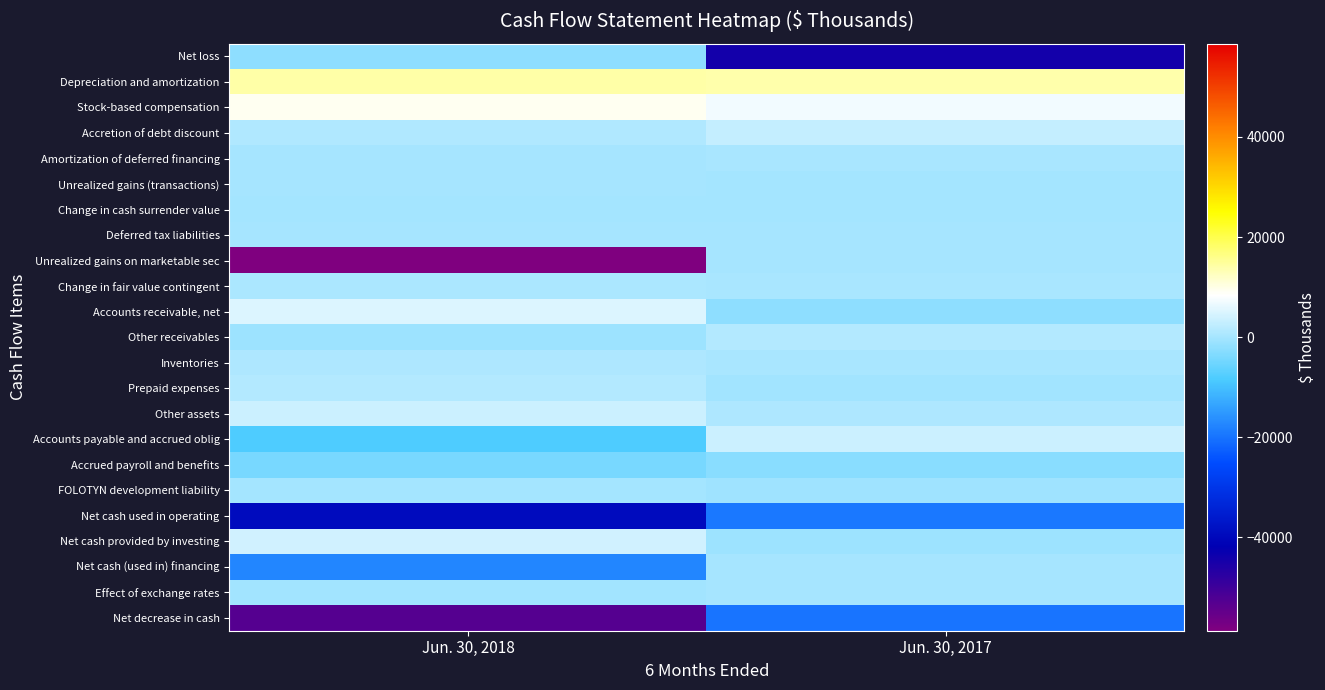

Between Jun. 30, 2017 and Jun. 30, 2018, which is larger?

Jun. 30, 2018